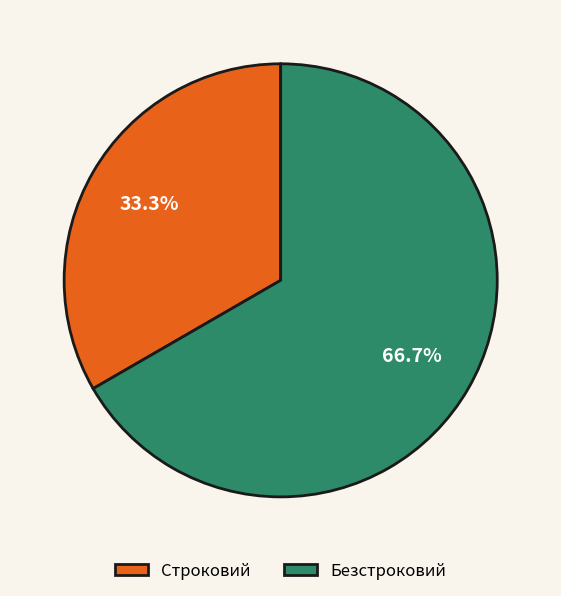

To the nearest percent, what is the average slice percentage?

50%